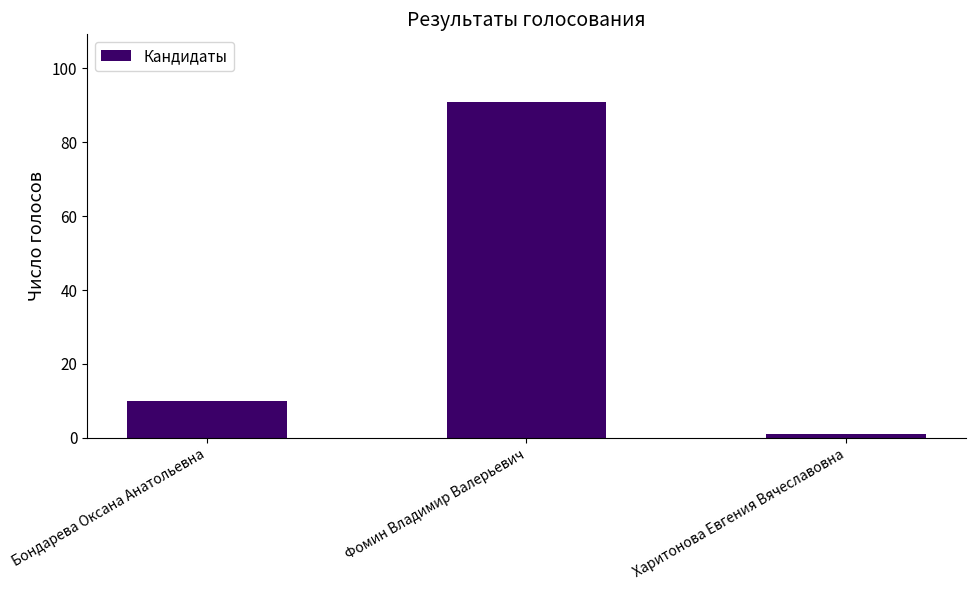

List the labels in order of value, largest first.

Фомин Владимир Валерьевич, Бондарева Оксана Анатольевна, Харитонова Евгения Вячеславовна